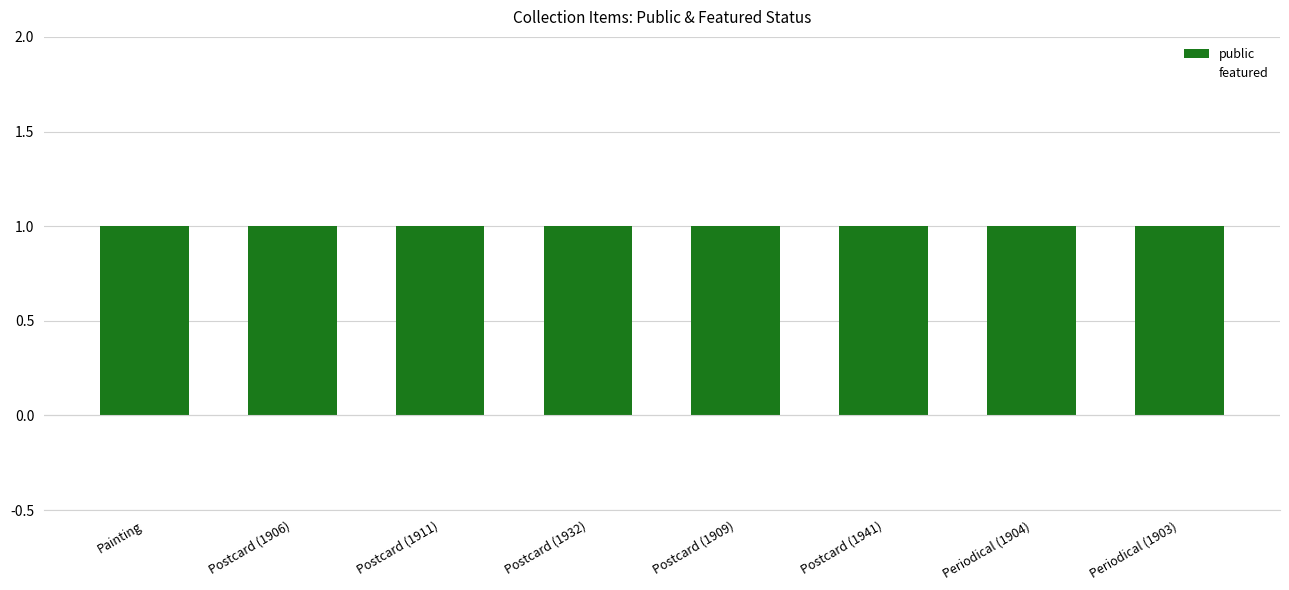

At Painting, list the series in order from largest to smallest.

public, featured